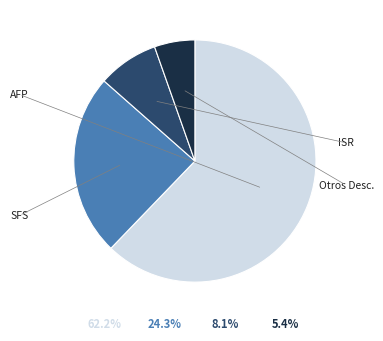

What is the smallest slice in the pie chart?

Otros Desc.